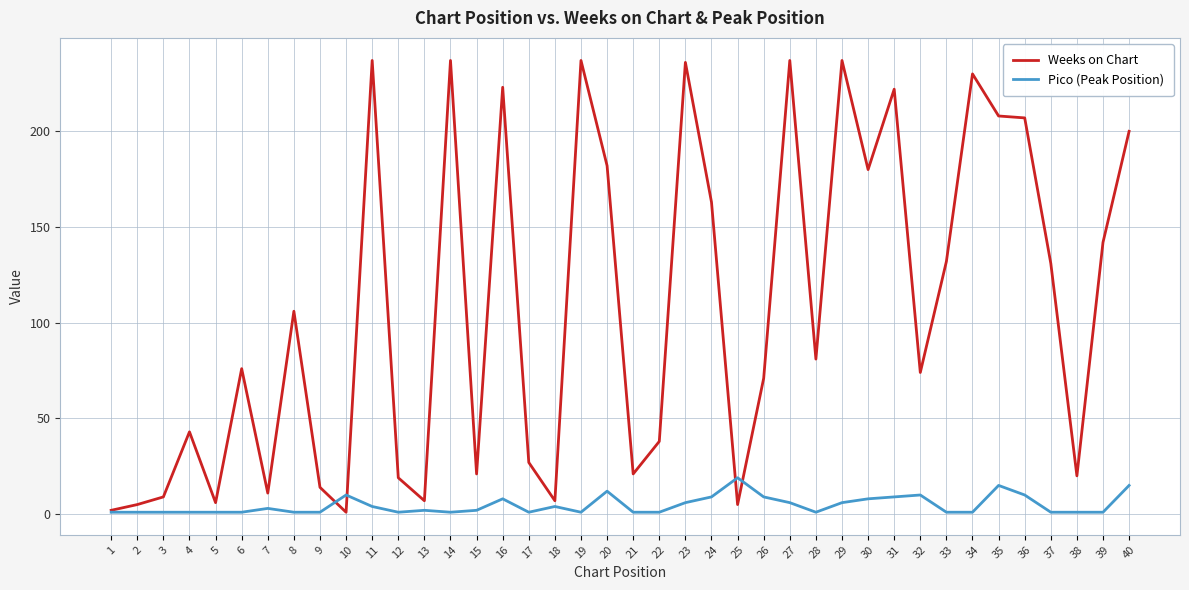

List the series in order of their overall mean, highest first.

Weeks on Chart, Pico (Peak Position)